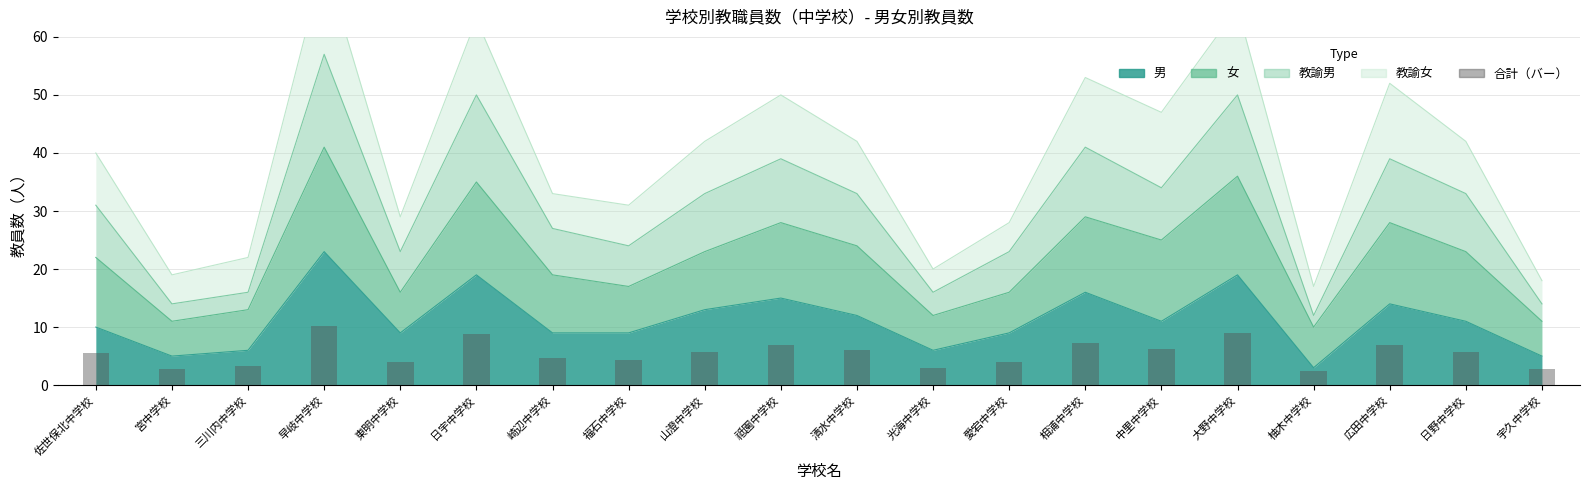

What is the change in value from 早岐中学校 to 光海中学校?

-7.2